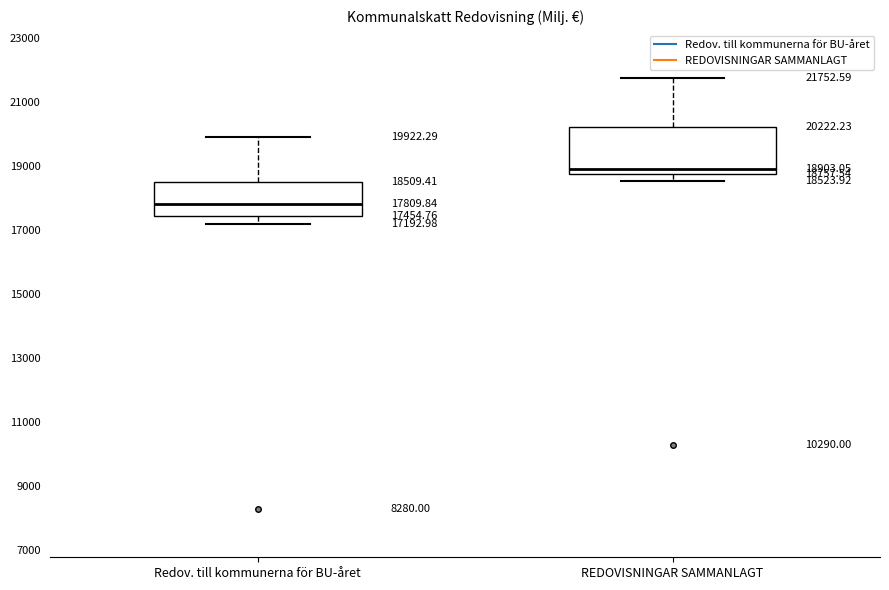

Comparing the boxes themselves (not the whiskers), which one is the tallest?

REDOVISNINGAR SAMMANLAGT